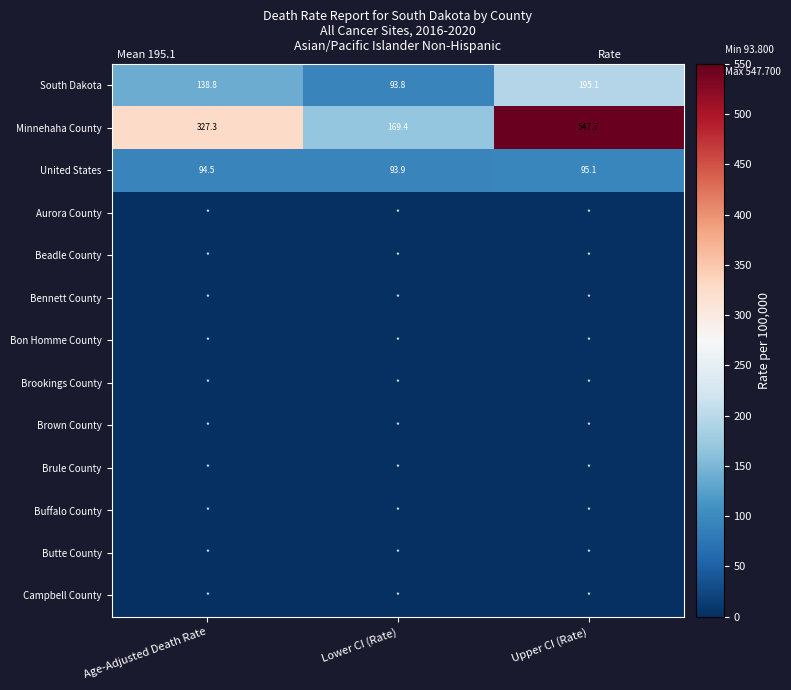

Which series changed the most between Age-Adjusted Death Rate and Upper CI (Rate)?

Minnehaha County